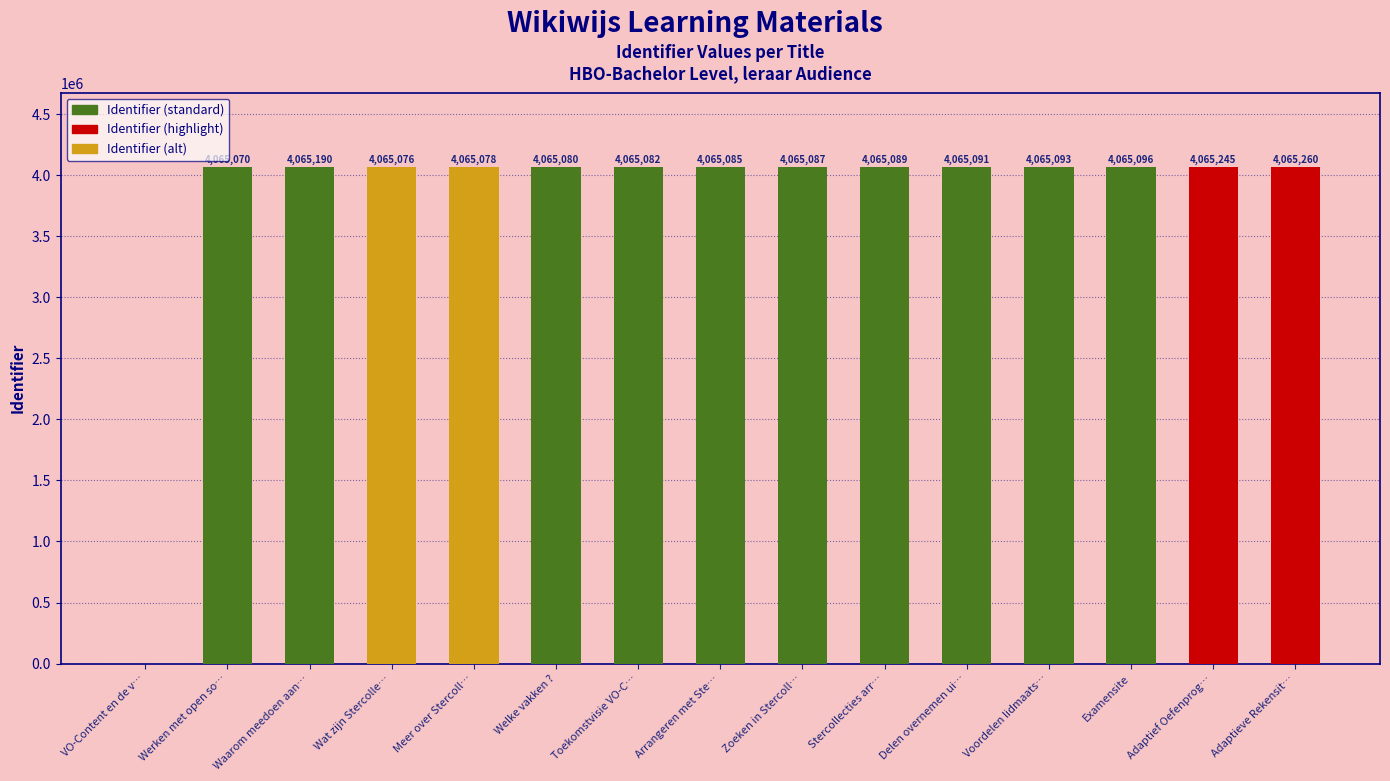

What is the sum of all values?

56911622